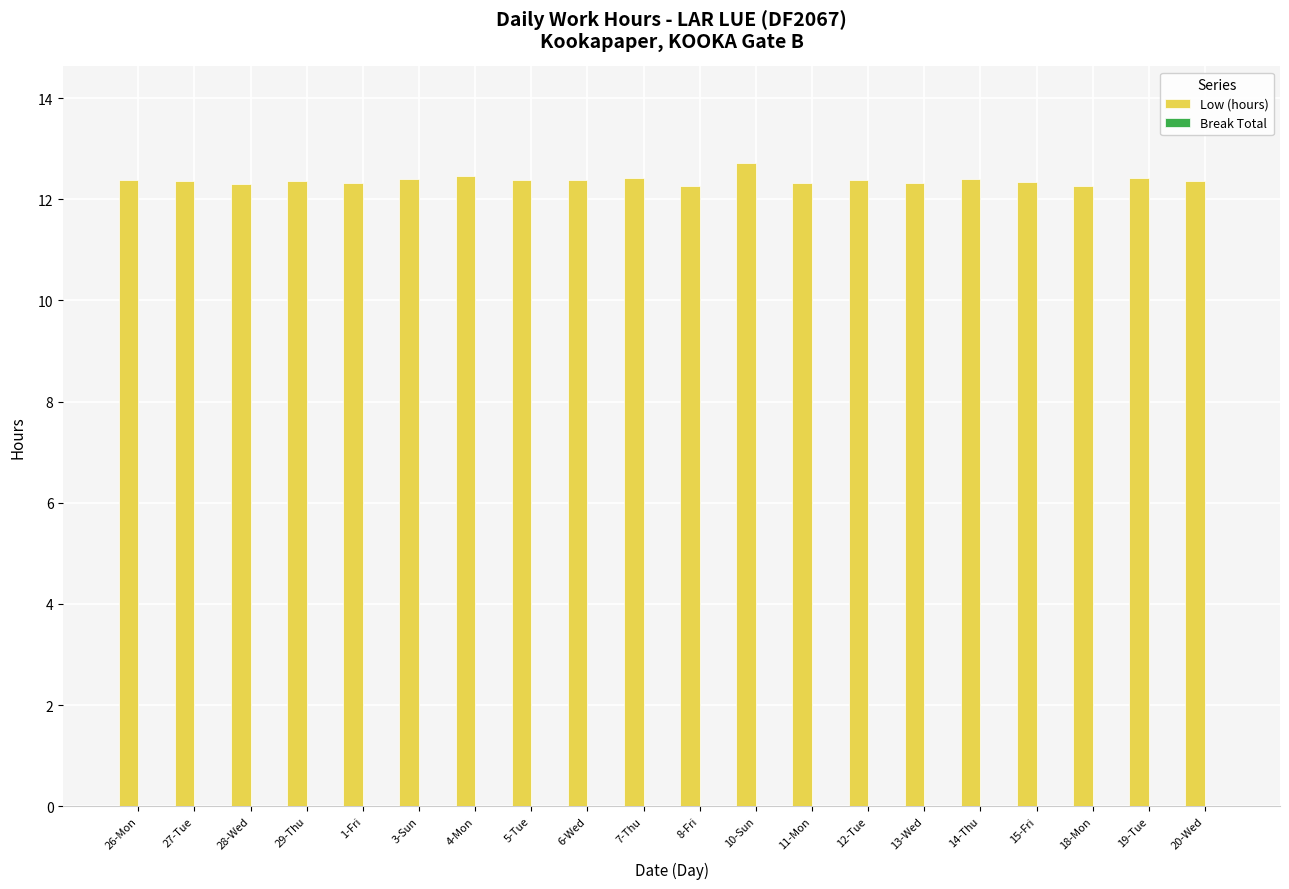

What is the greatest value displayed?

12.7